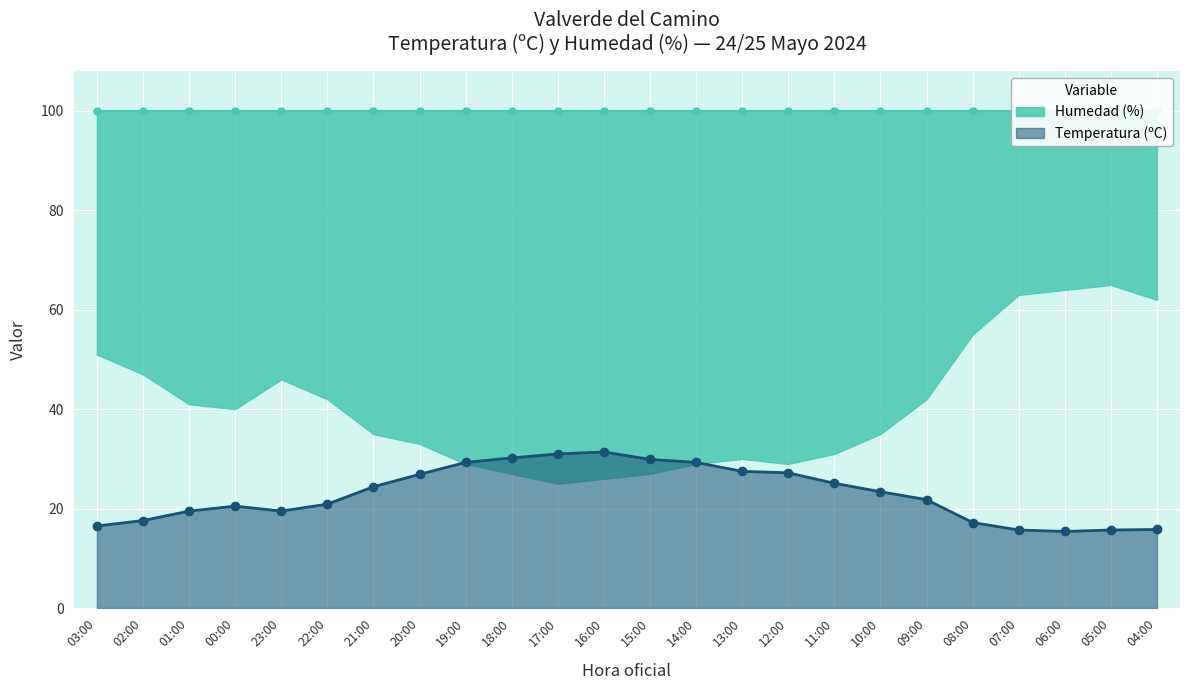

At which category does the chart reach its minimum across all series?

06:00